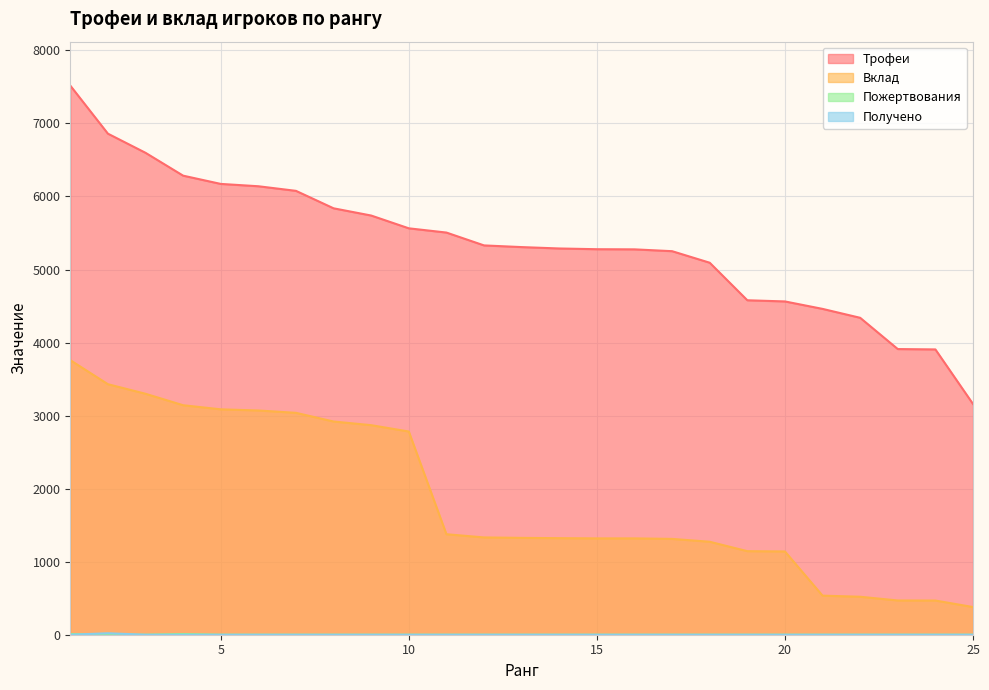

Which category has the highest value in the Пожертвования series?

1